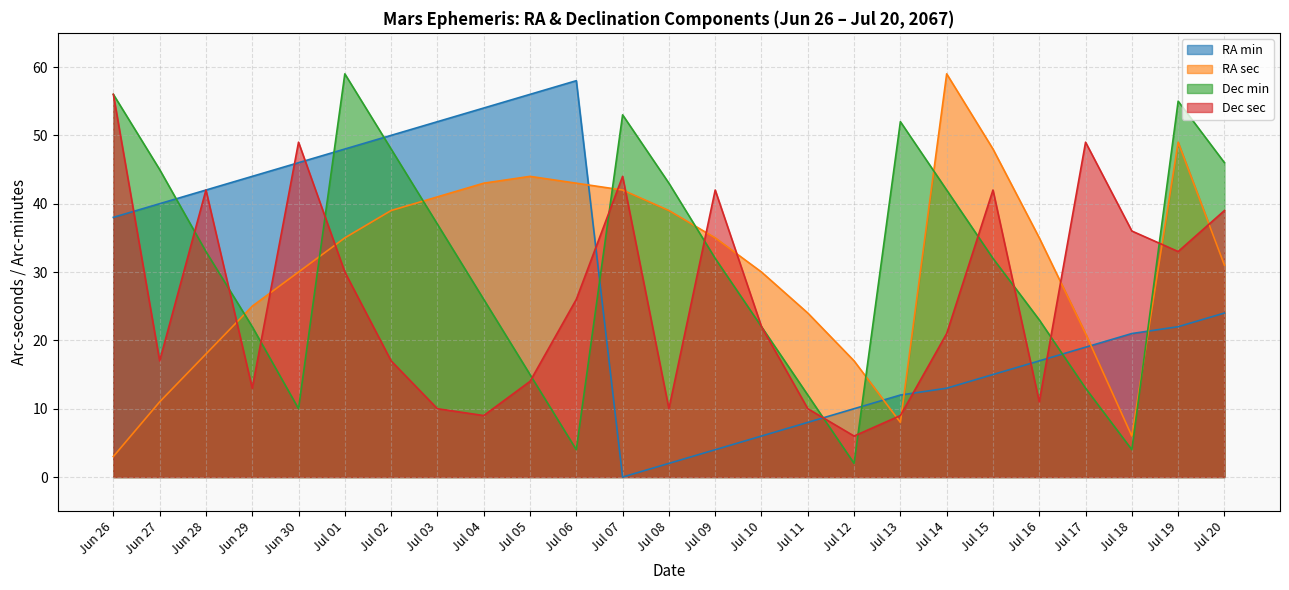

Does the chart display data point markers on the line(s)?

No